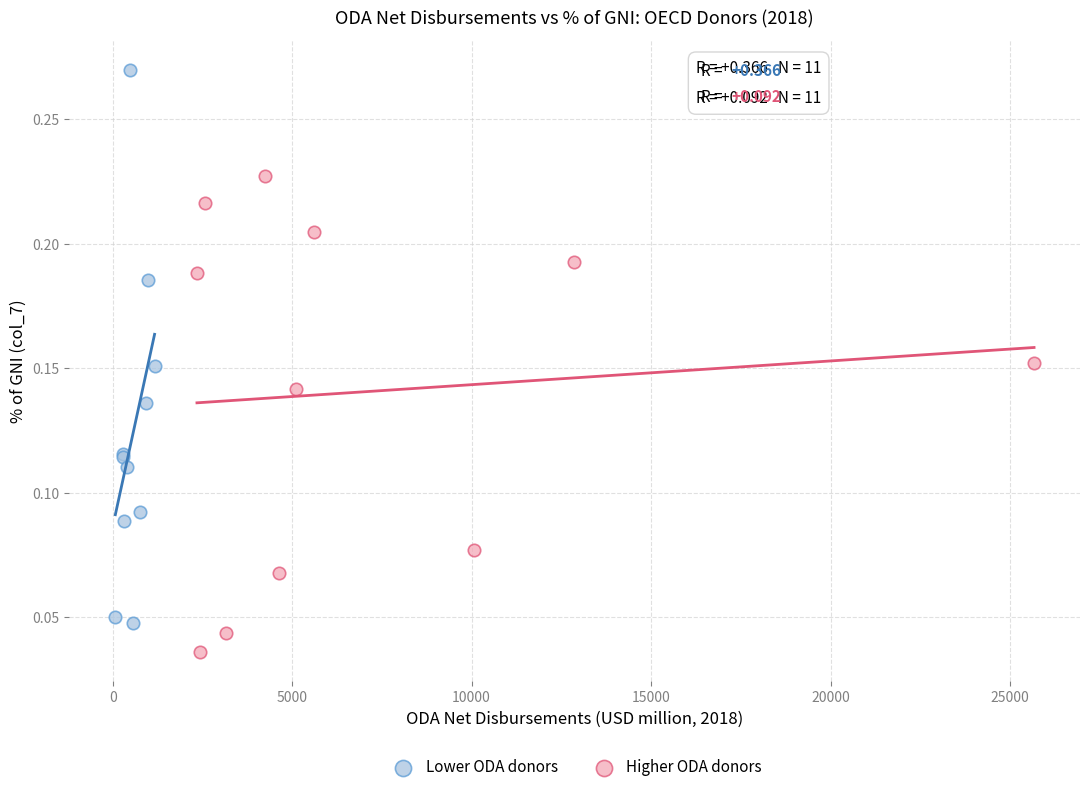

Which series reaches the maximum Y coordinate?

Lower ODA donors